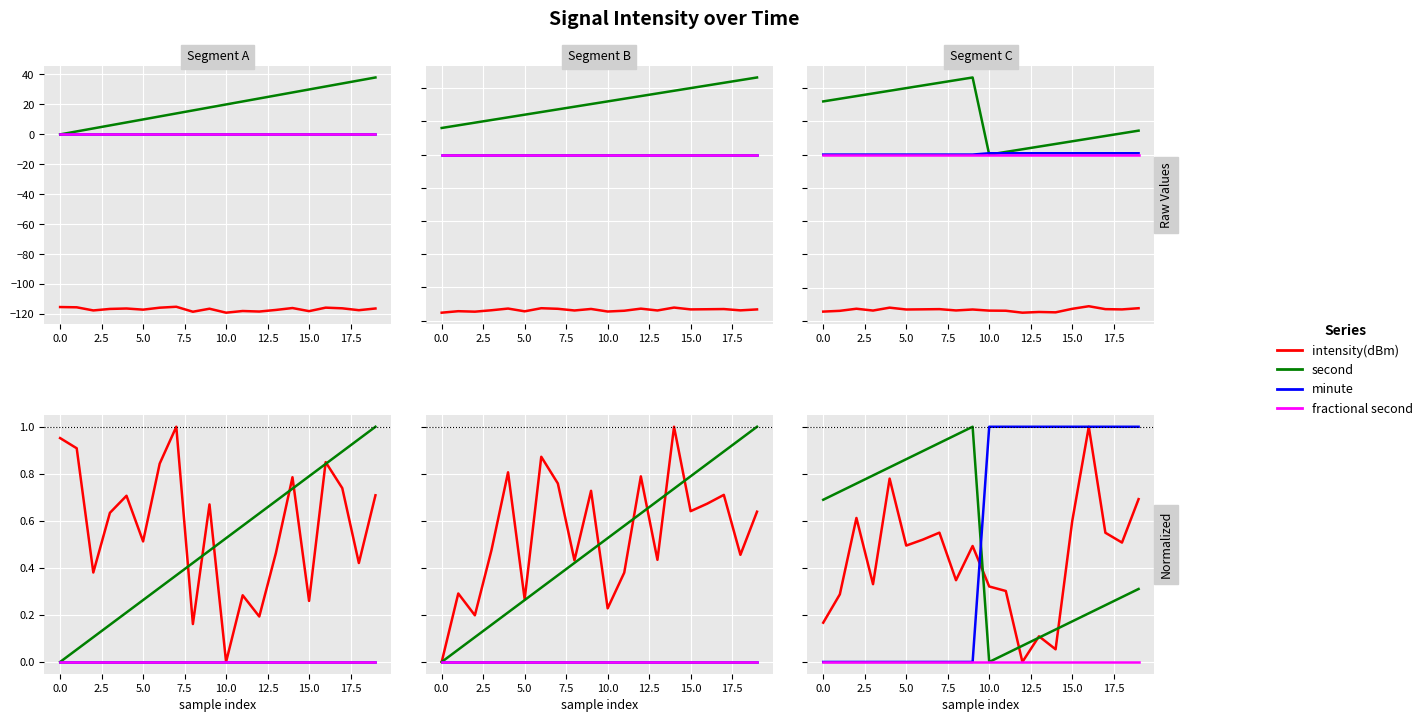

Count the number of data series in this chart.

4